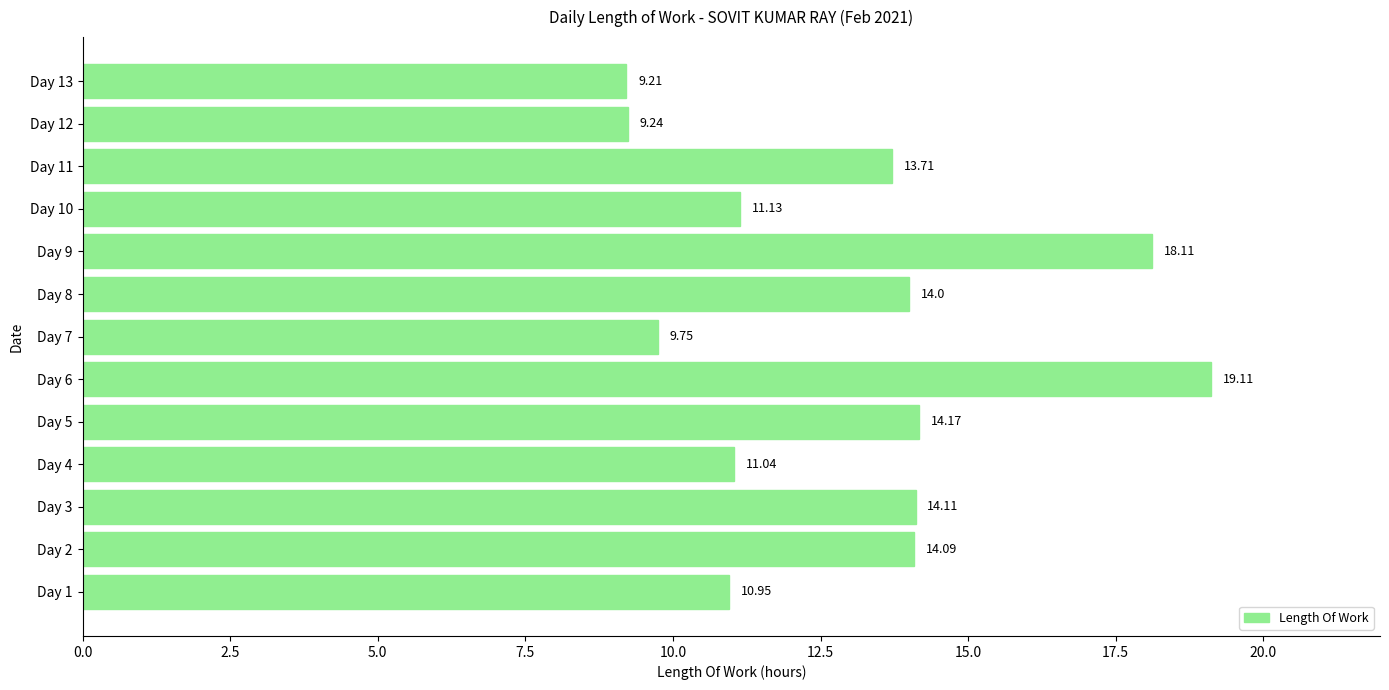

How many categories are shown in the chart?

13